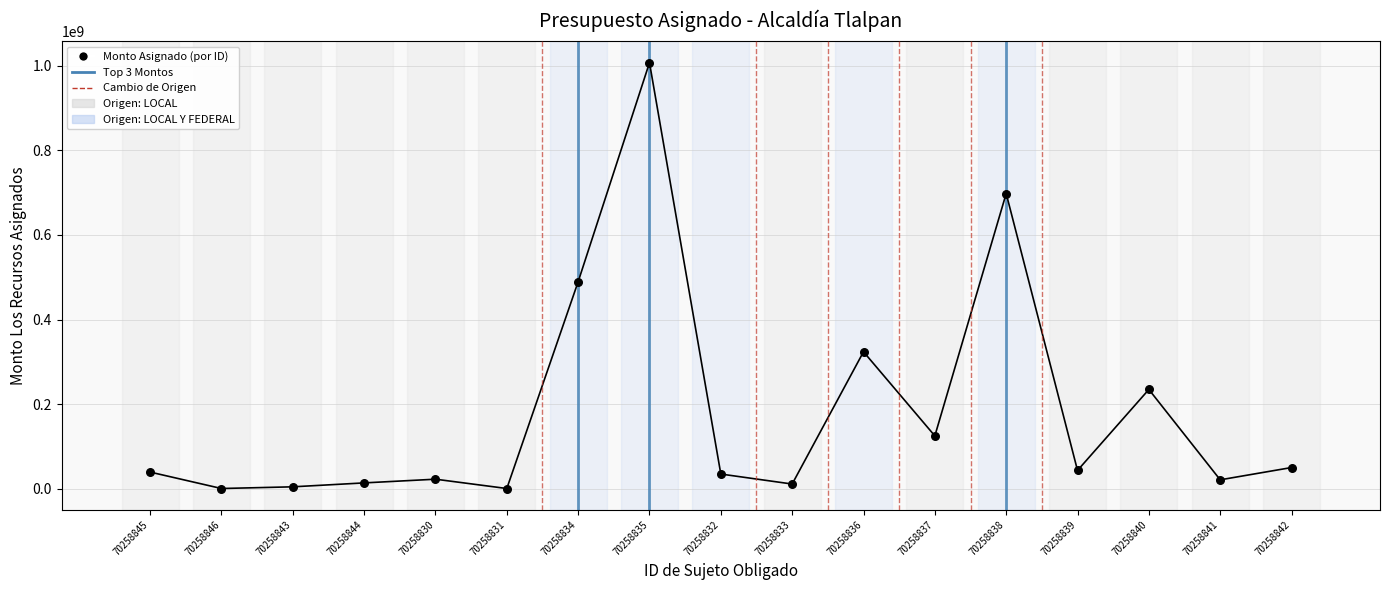

What is the range of Y values (max minus min)?

1007824454